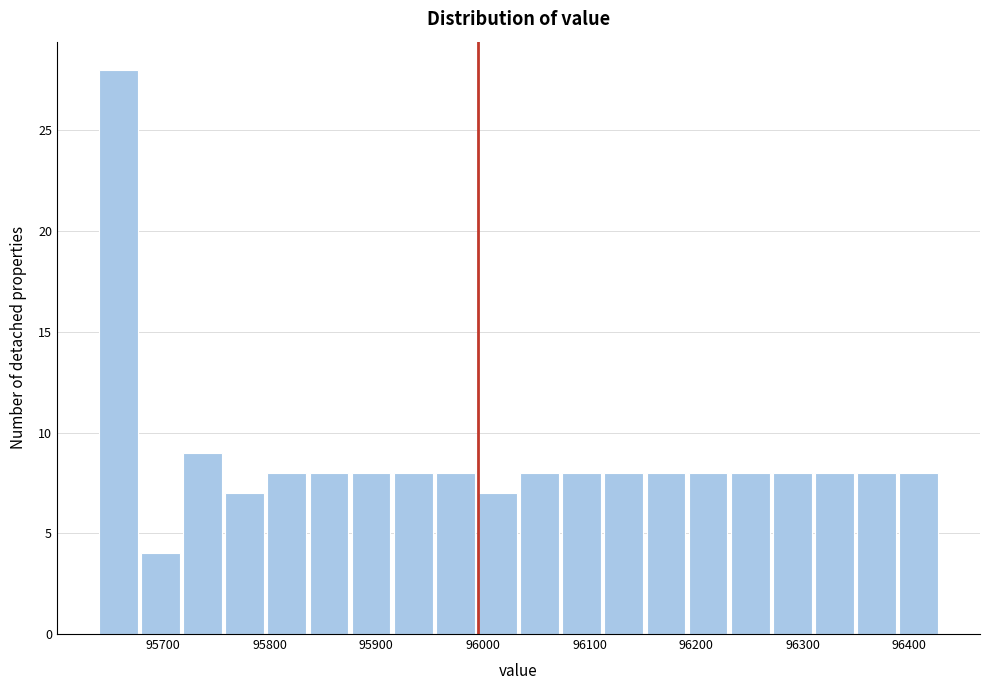

Read against the x-axis, roughly where is the centre of the tallest bar?

95660